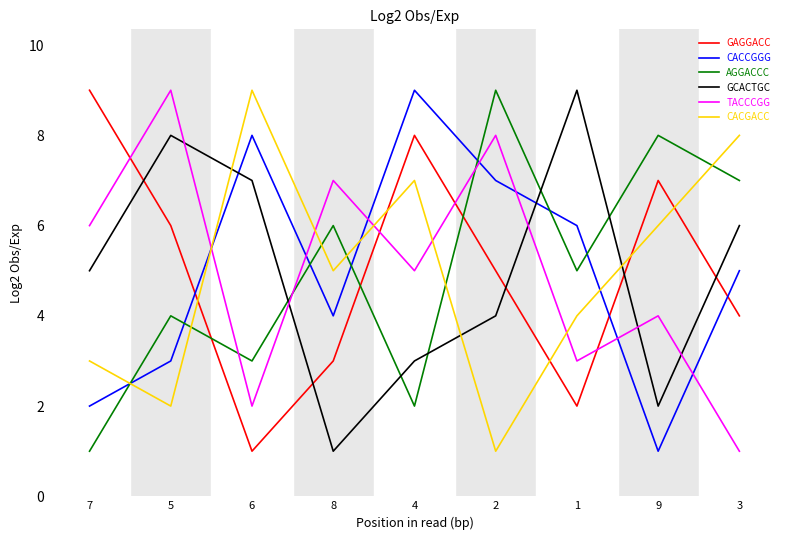

What is the maximum value for CACGACC?

9